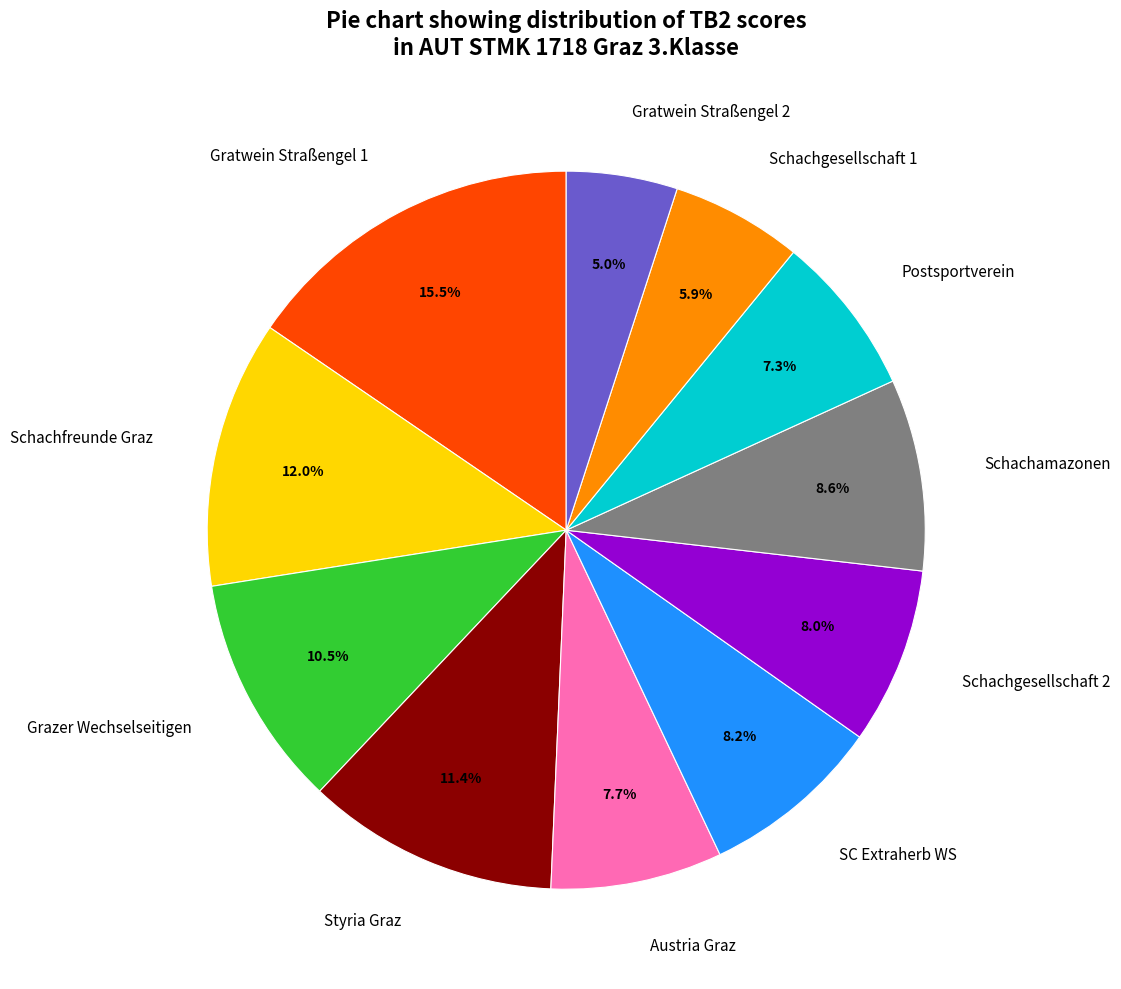

How many slices are in this pie chart?

11